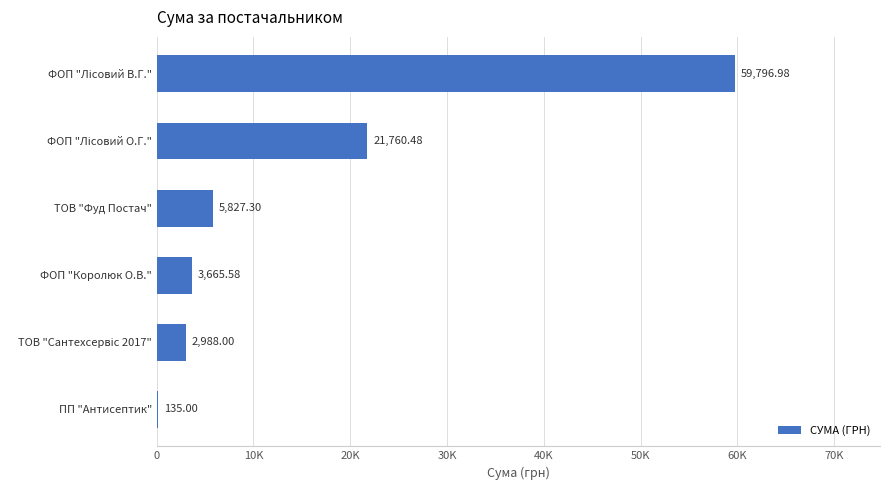

Are the bars horizontal?

Yes